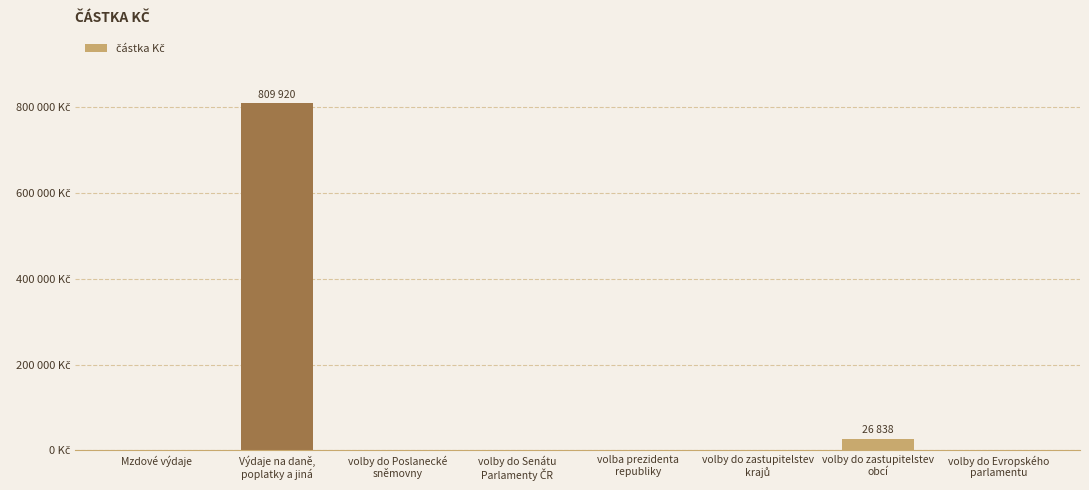

Between volby do Poslanecké
sněmovny and Mzdové výdaje, which is larger?

volby do Poslanecké
sněmovny